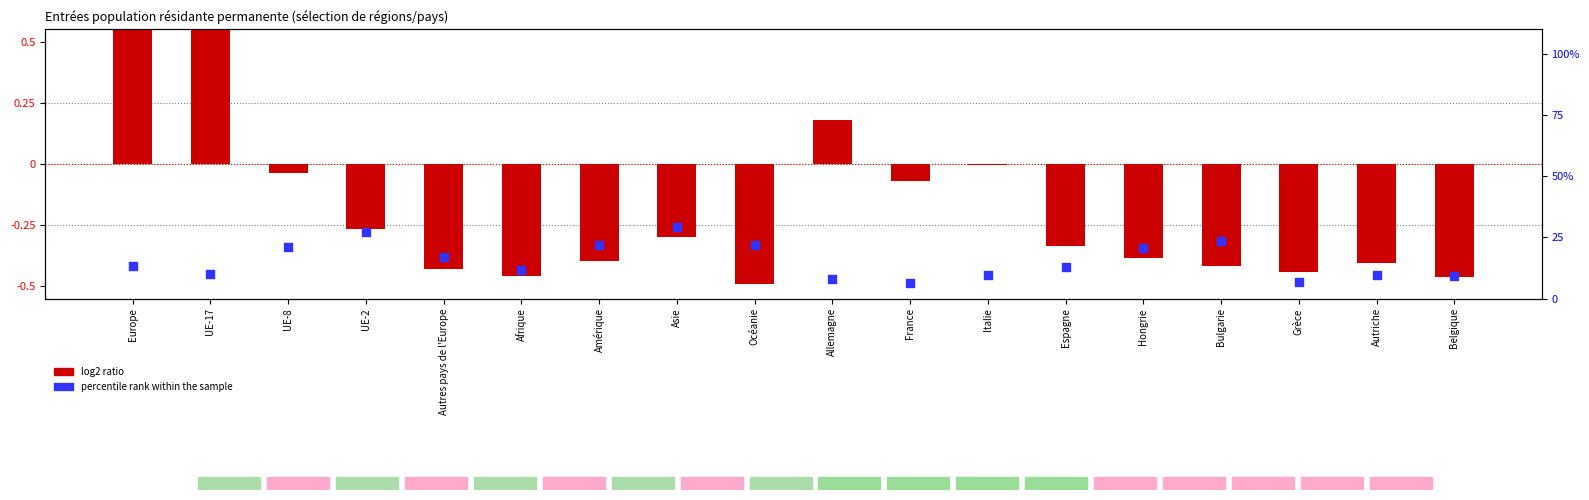

Which series reaches the maximum Y coordinate?

percentile rank within the sample